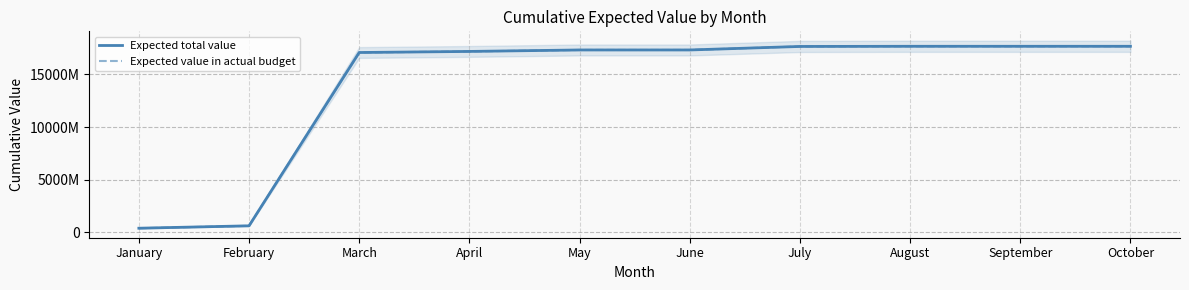

What is the value of the Expected total value point at the 7th from the left?

17654717000